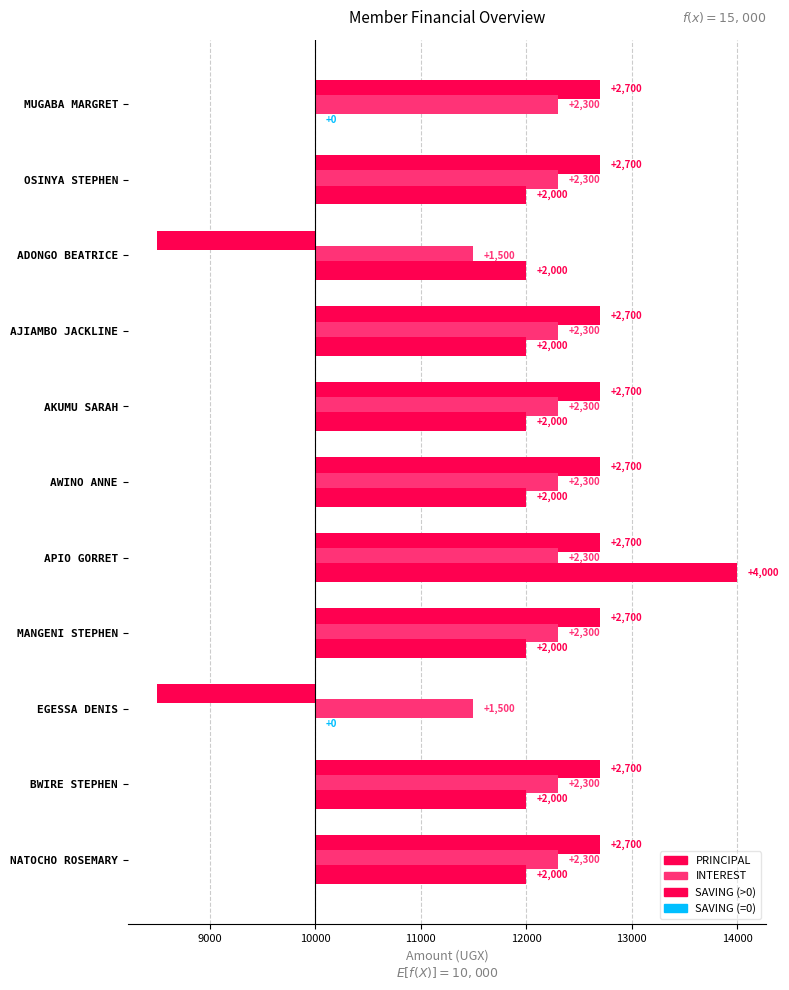

How many values in the PRINCIPAL series are below 2700?

2